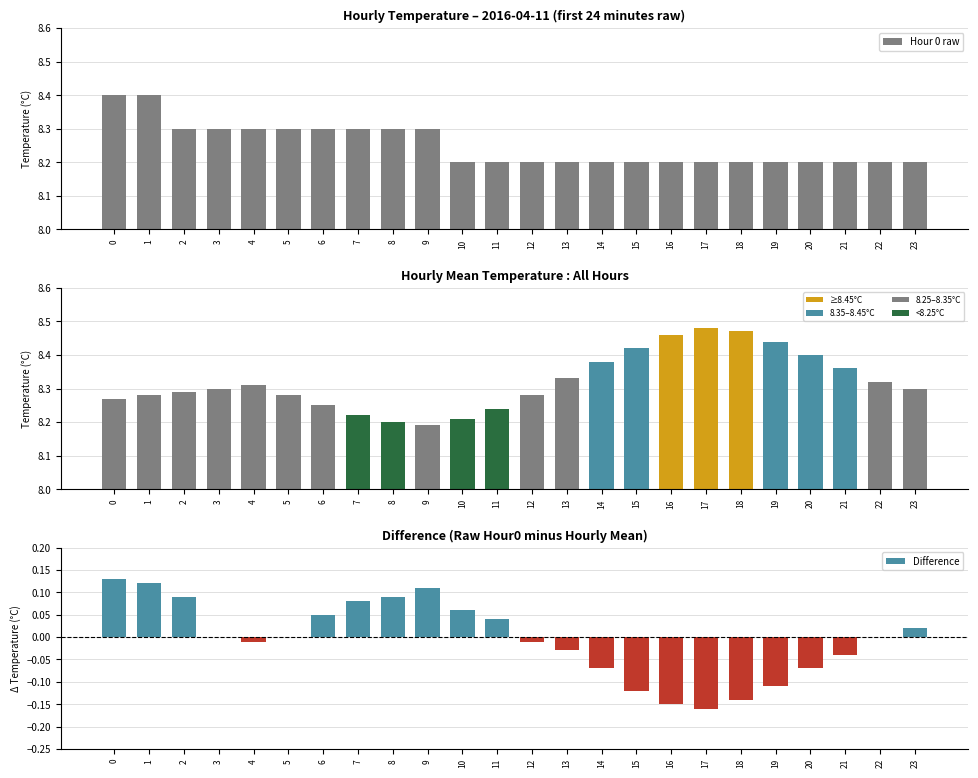

Which label corresponds to the largest value in the chart?

17